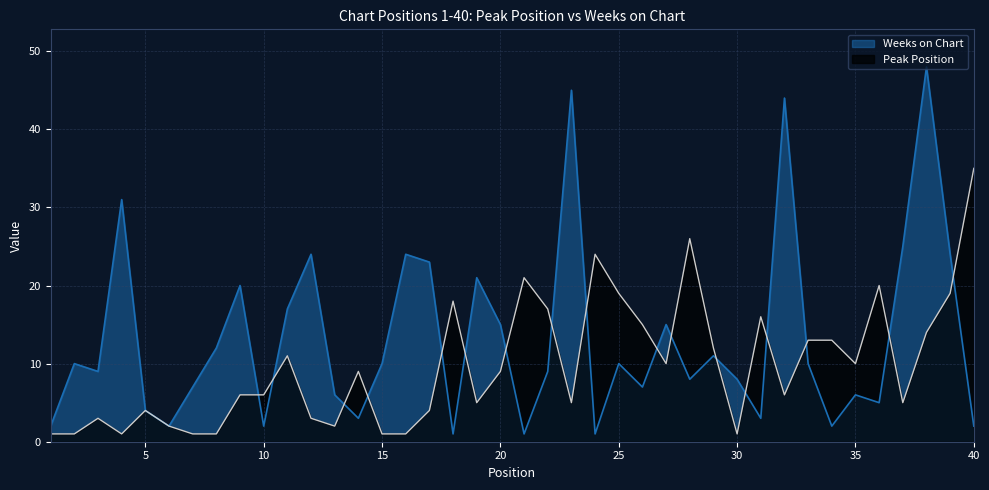

Where is the first local minimum for Weeks on Chart?

3